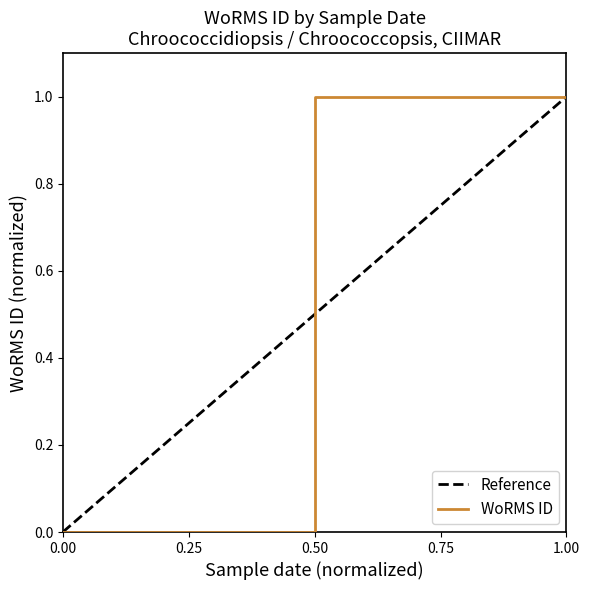

True or false: WoRMS ID has a value of 2 at 0.50.

False